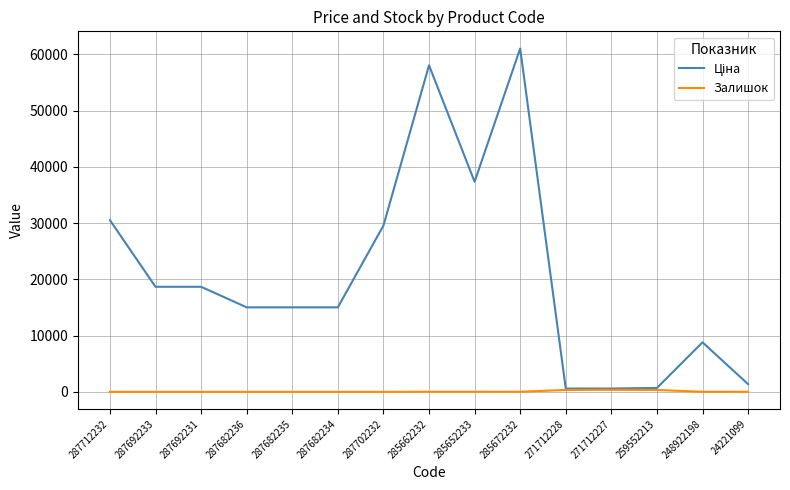

The value of Залишок at 287692233 is 0.0. True or false?

True